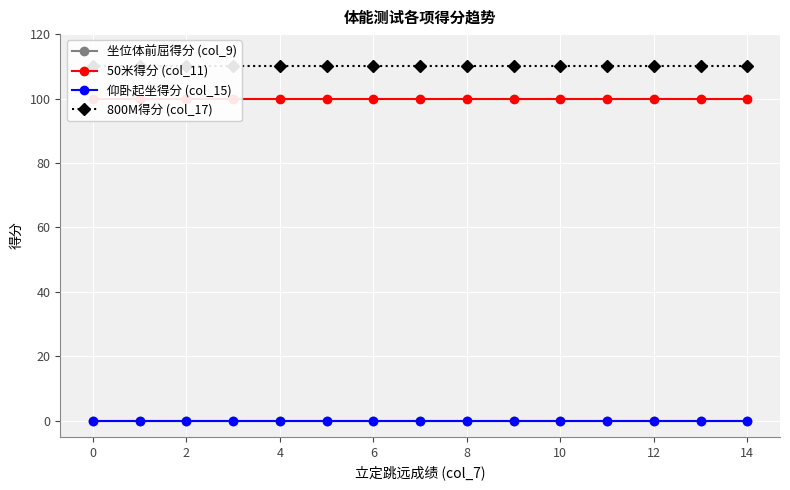

Rank the series at 0 from highest to lowest value.

800M得分 (col_17), 50米得分 (col_11), 坐位体前屈得分 (col_9), 仰卧起坐得分 (col_15)